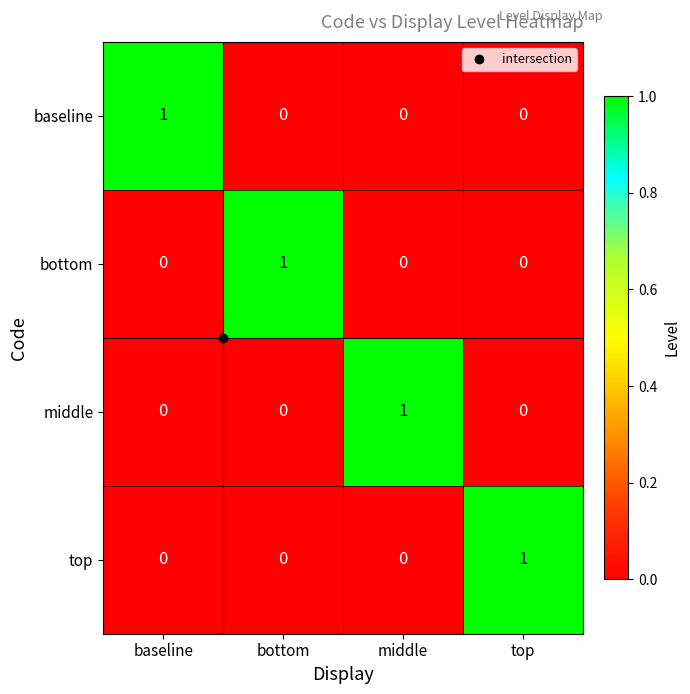

At how many categories does at least one series exceed 0?

4